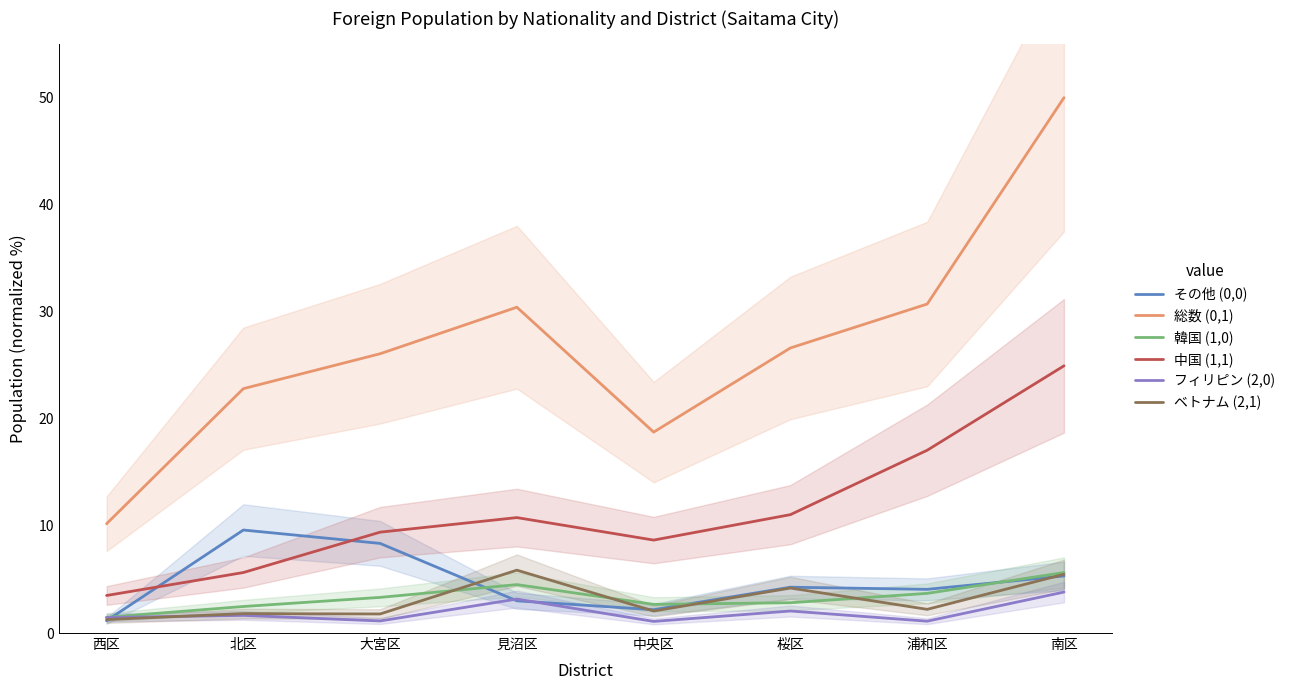

What are all the series names shown in the legend?

その他 (0,0), 総数 (0,1), 韓国 (1,0), 中国 (1,1), フィリピン (2,0), ベトナム (2,1)